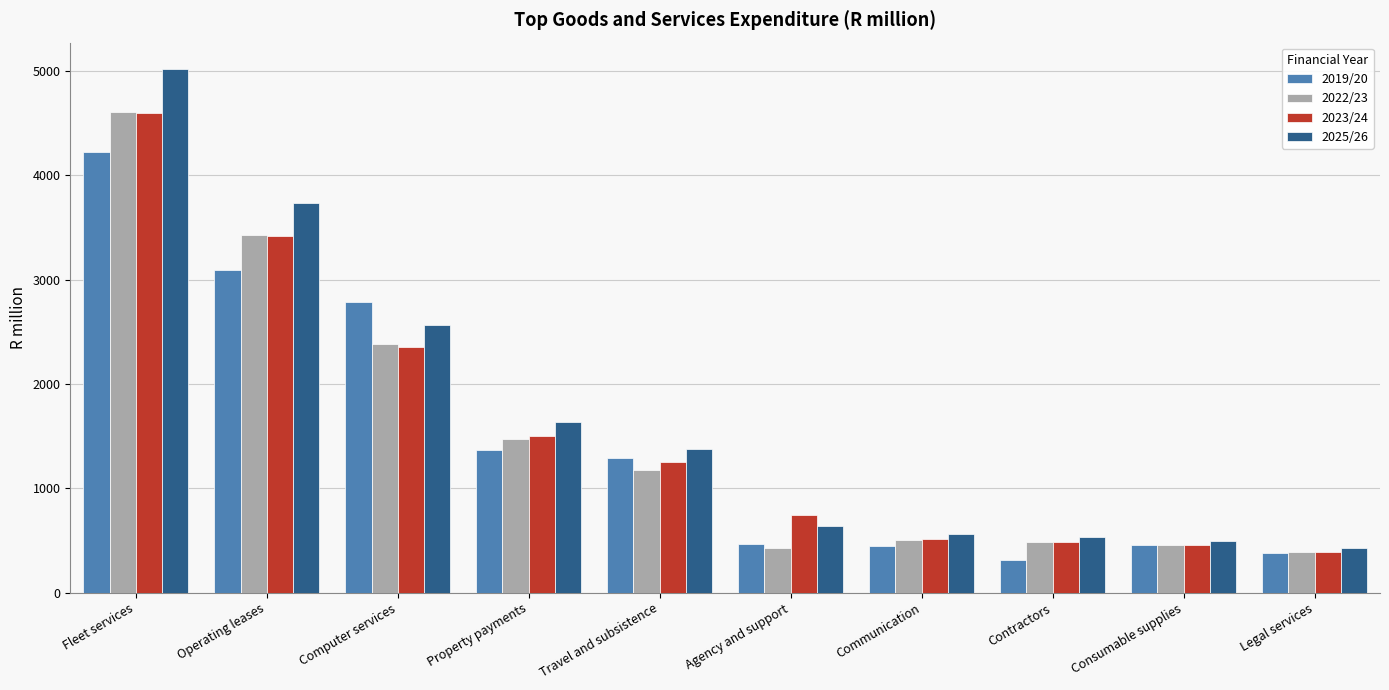

How many bars are there in total?

40